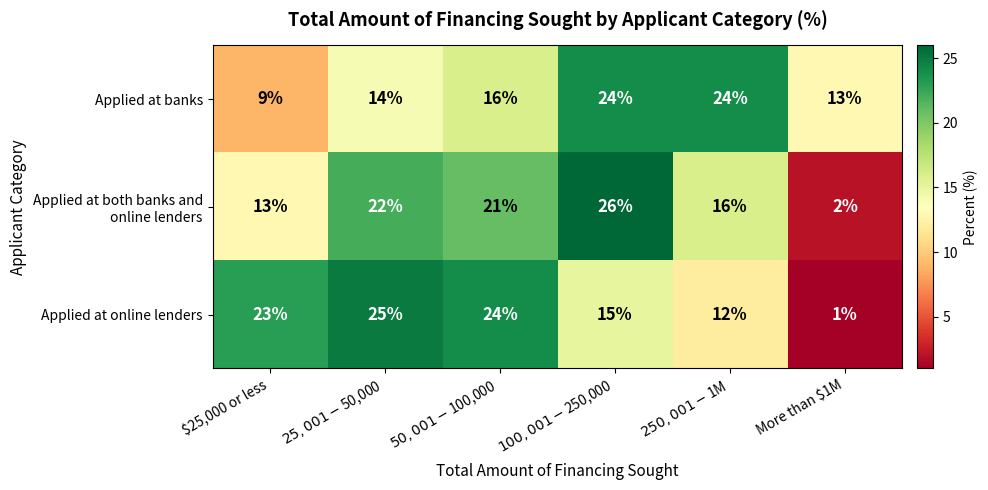

The Applied at online lenders series shows 39 at $25,000 or less. True or false?

False